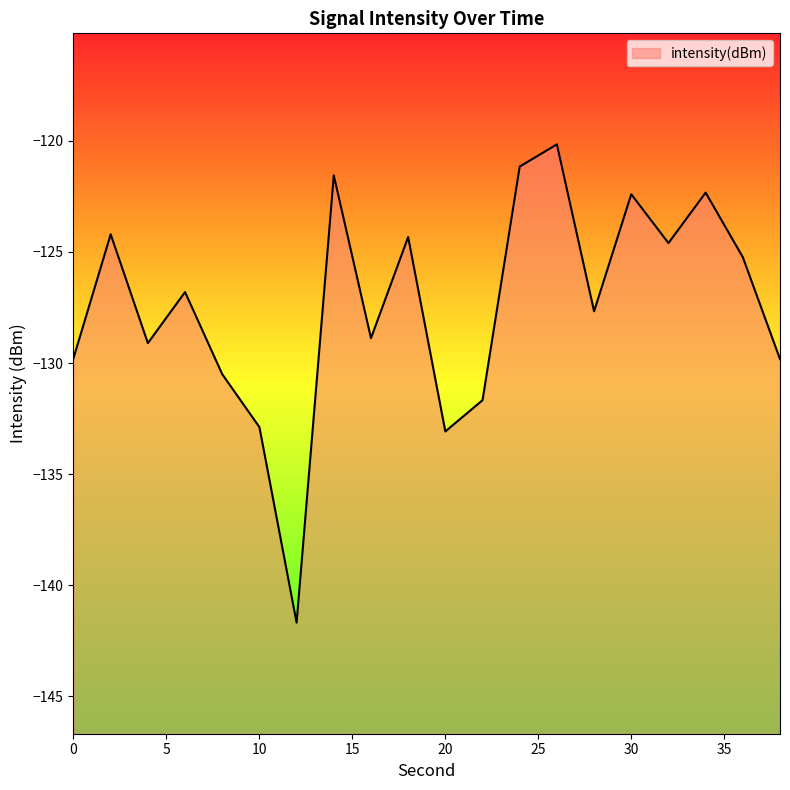

Reading left to right, list all the values displayed in this chart.

0=-129.8	2=-124.2	4=-129.1	6=-126.8	8=-130.5	10=-132.9	12=-141.7	14=-121.6	16=-128.9	18=-124.3	20=-133.1	22=-131.7	24=-121.2	26=-120.2	28=-127.7	30=-122.4	32=-124.6	34=-122.3	36=-125.2	38=-129.8